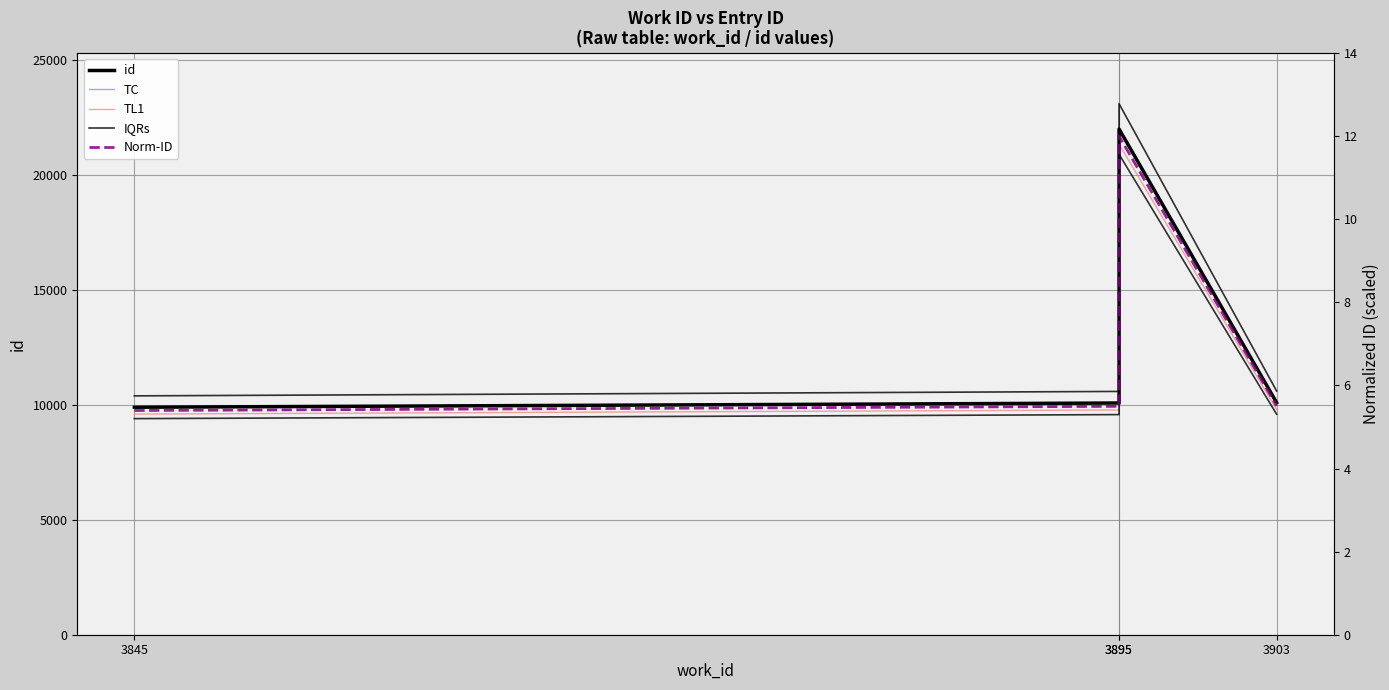

At which category does Norm-ID reach its first local peak?

3895